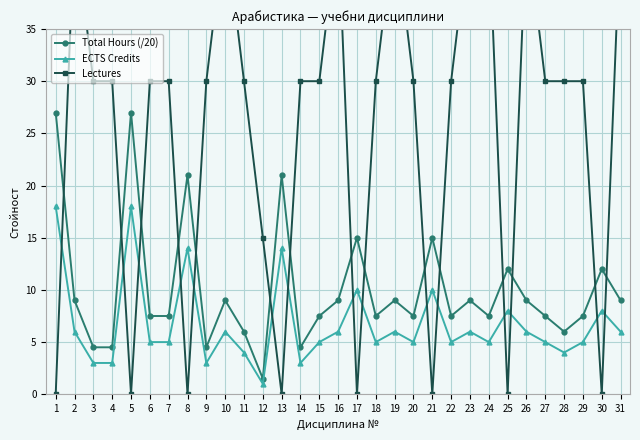

List the series in order of their overall mean, lowest first.

ECTS Credits, Total Hours (/20), Lectures